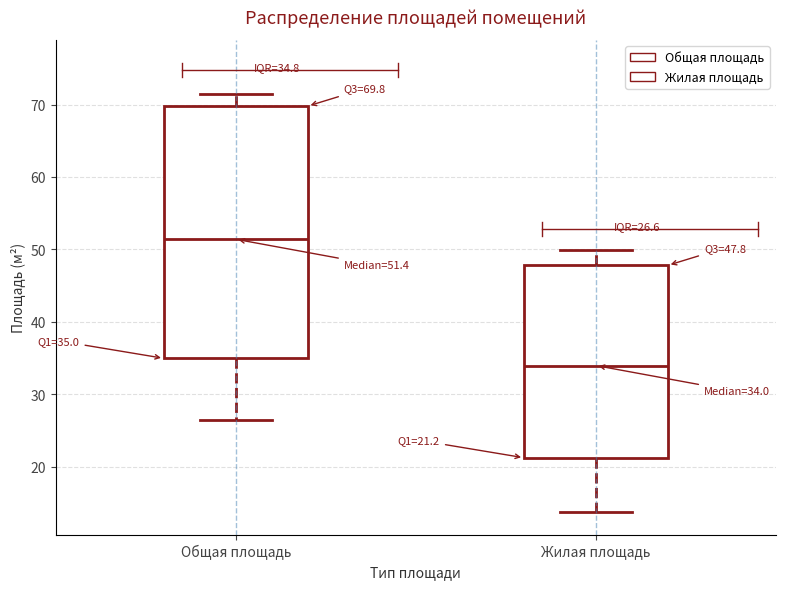

Which box has the highest median line?

Общая площадь